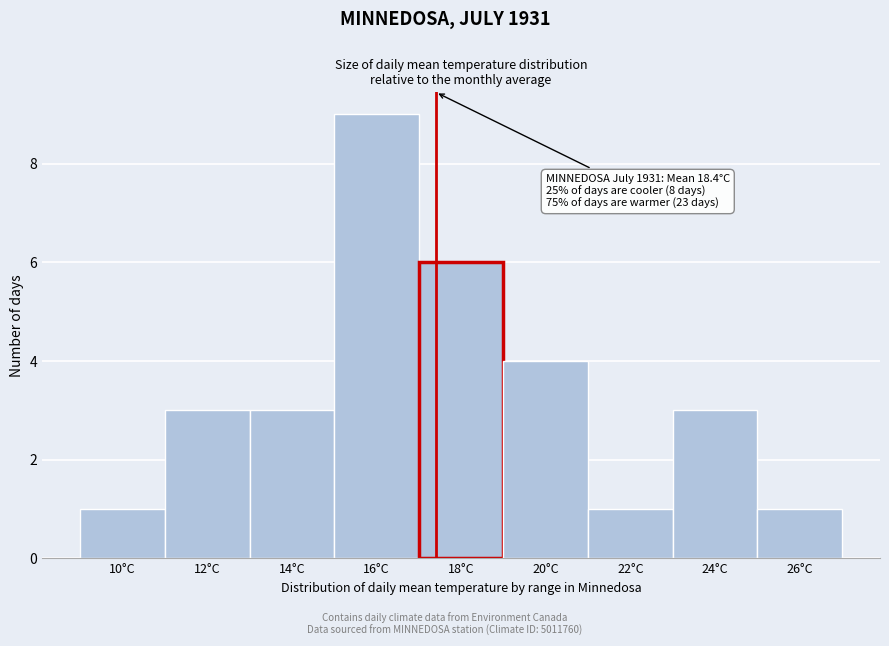

Reading left to right, extract all data points from this chart.

1	3	3	9	6	4	1	3	1